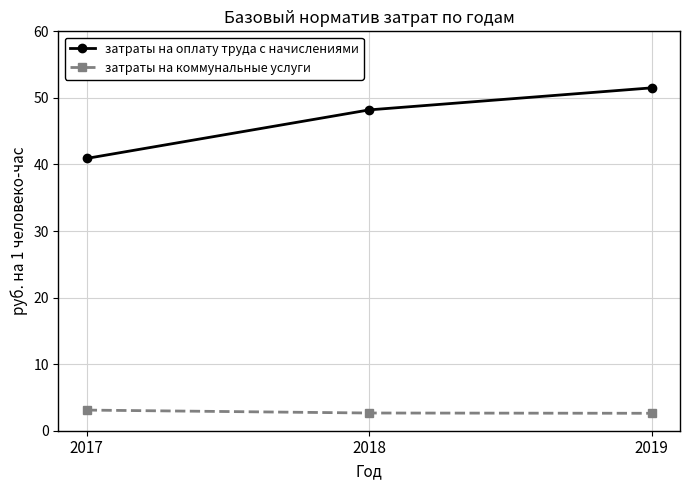

What is the value of the затраты на коммунальные услуги point at the 3rd from the left?

2.6